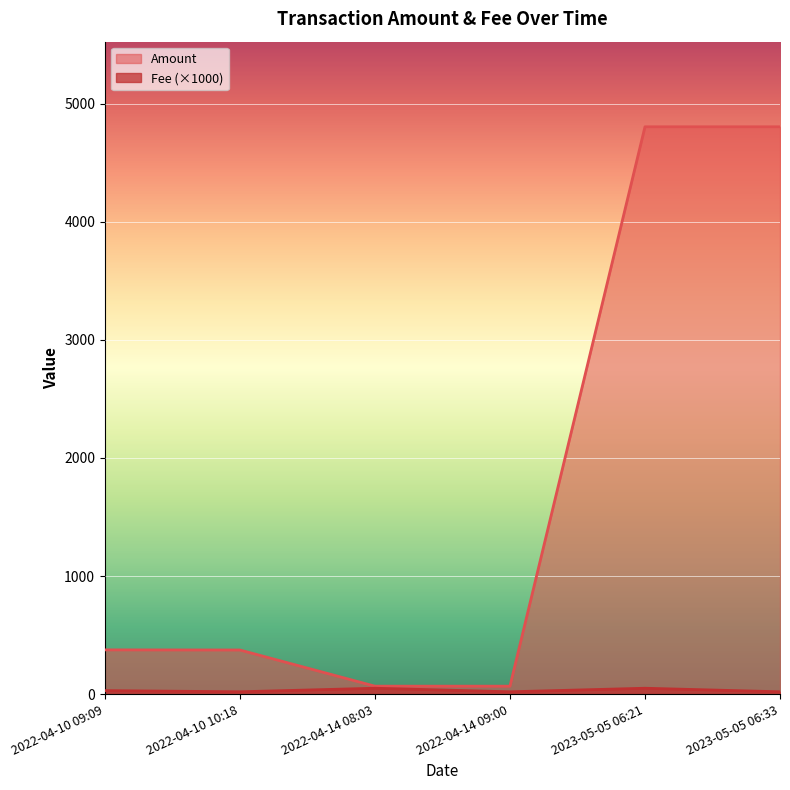

At how many categories does at least one series exceed 2648?

2